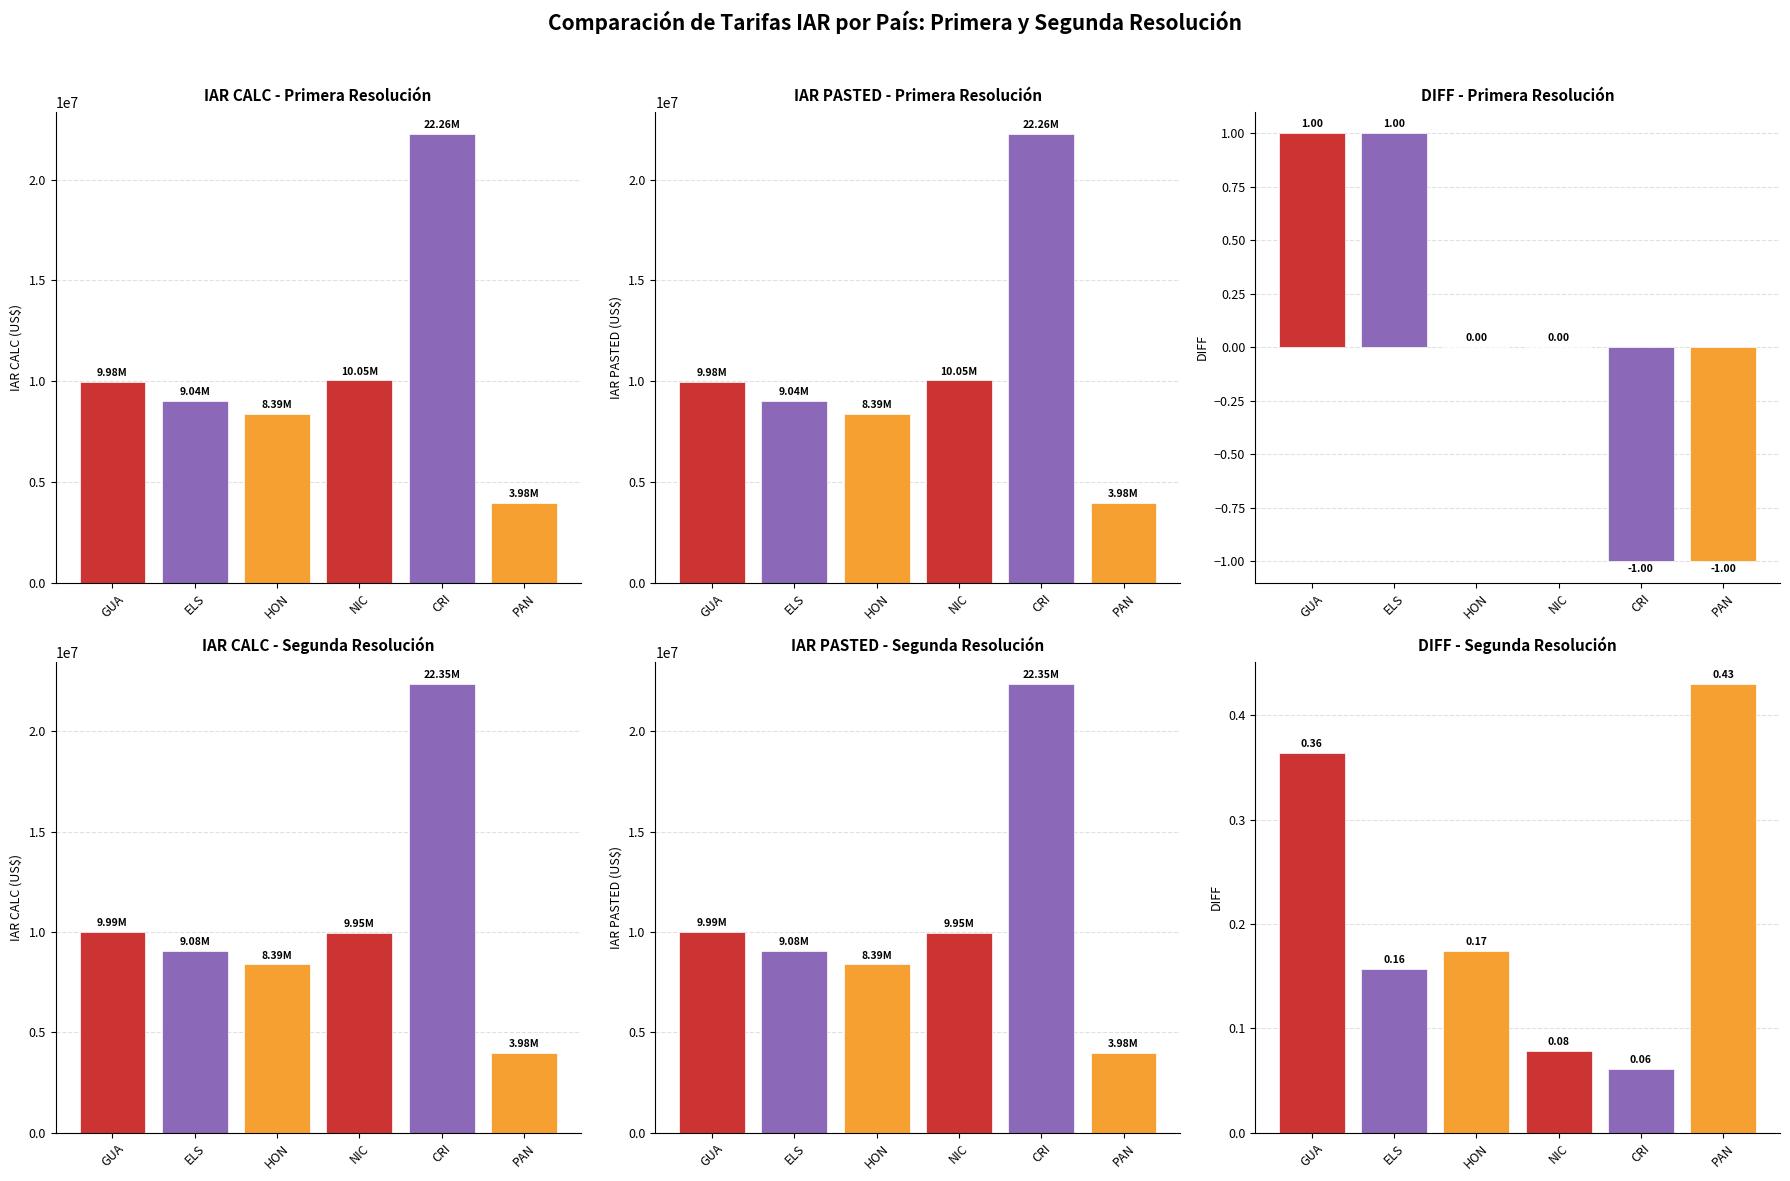

Reading right to left, transcribe all the data shown in this chart.

IAR CALC - Primera Resolución: PAN=3981517.0	CRI=22261113.0	NIC=10046185.0	HON=8387784.0	ELS=9037304.0	GUA=9982899.0
IAR PASTED - Primera Resolución: PAN=3981516.0	CRI=22261112.0	NIC=10046185.0	HON=8387784.0	ELS=9037305.0	GUA=9982900.0
DIFF - Primera Resolución: PAN=-1.0	CRI=-1.0	NIC=0.0	HON=0.0	ELS=1.0	GUA=1.0
IAR CALC - Segunda Resolución: PAN=3983590.6	CRI=22349894.9	NIC=9952661.9	HON=8394943.8	ELS=9075587.8	GUA=9994171.6
IAR PASTED - Segunda Resolución: PAN=3983591.0	CRI=22349895.0	NIC=9952662.0	HON=8394944.0	ELS=9075588.0	GUA=9994172.0
DIFF - Segunda Resolución: PAN=0.4	CRI=0.1	NIC=0.1	HON=0.2	ELS=0.2	GUA=0.4